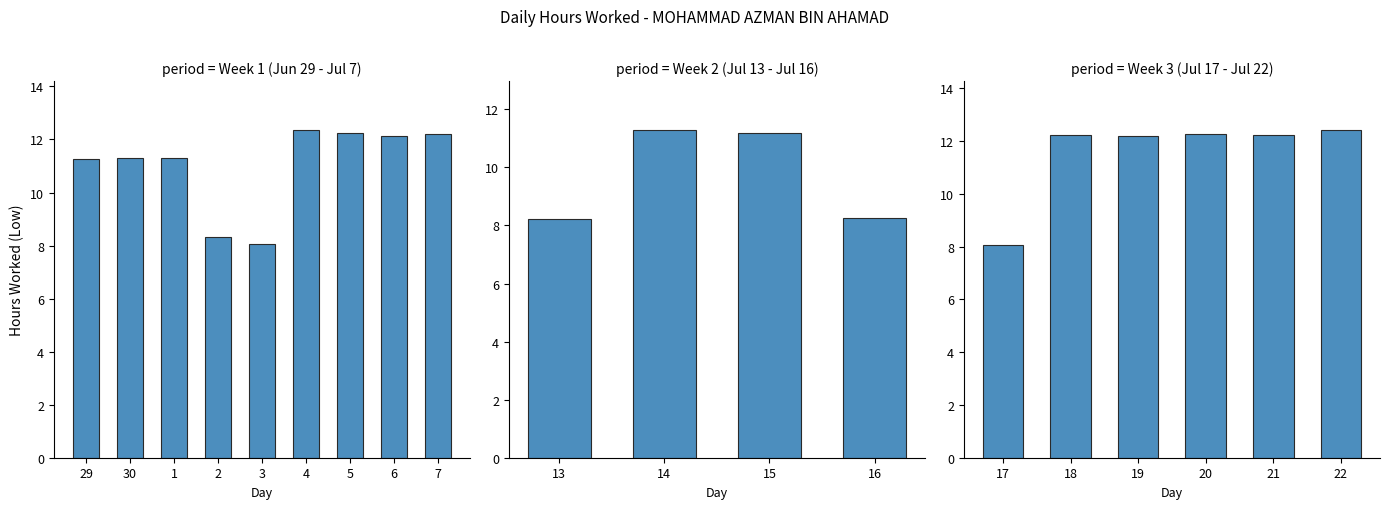

Where is the data nearest to the value 10?

15